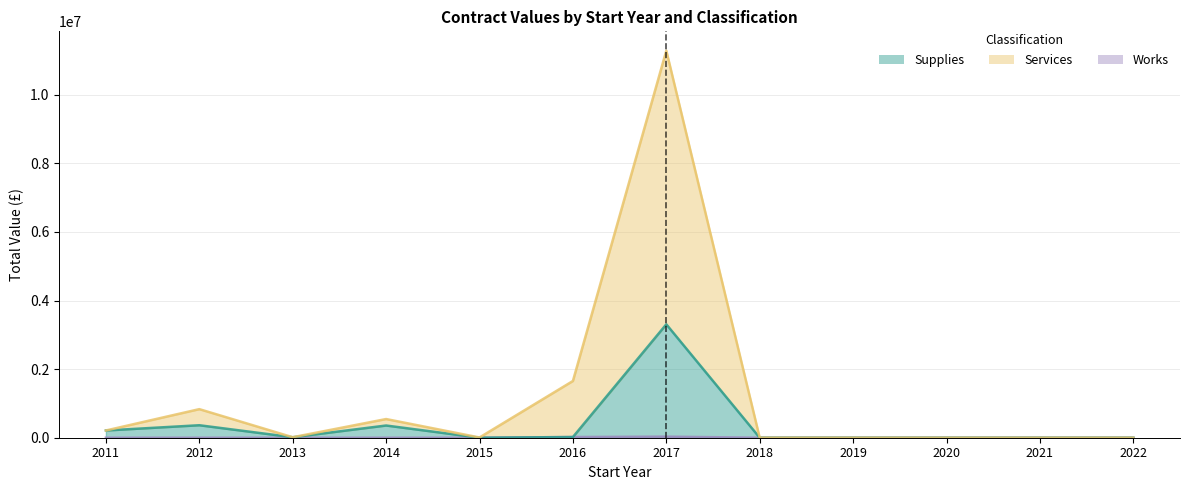

What is the sum of all Services values?

14545912